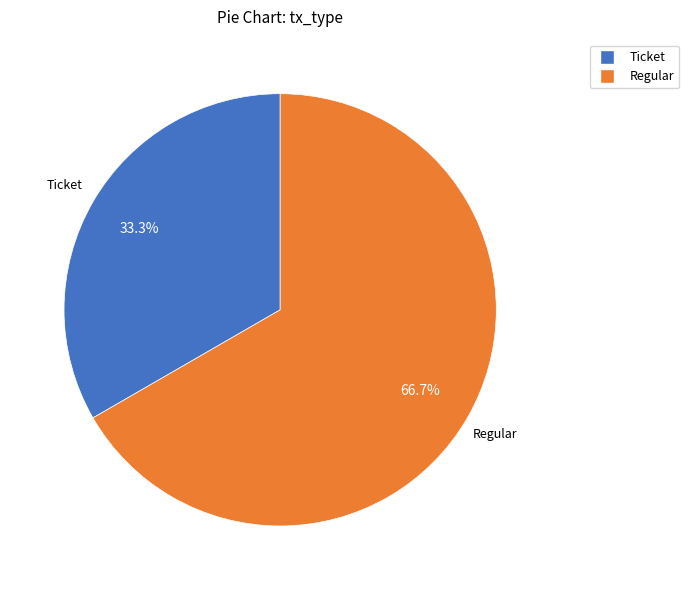

To the nearest percent, what portion does Ticket represent?

33%